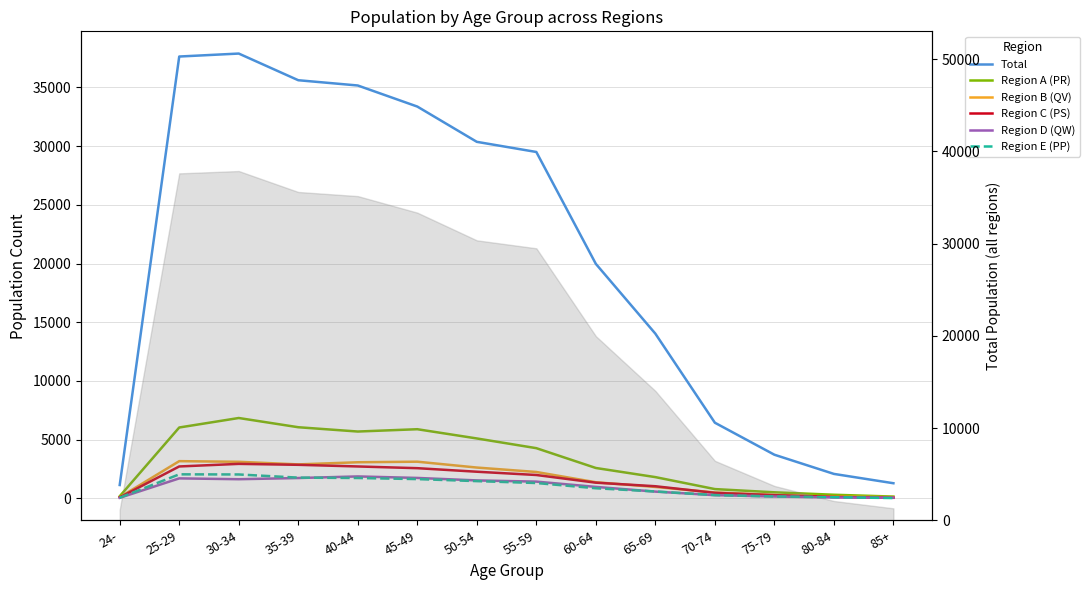

List the series in order of their peak value, highest first.

Total, Region A (PR), Region B (QV), Region C (PS), Region E (PP), Region D (QW)